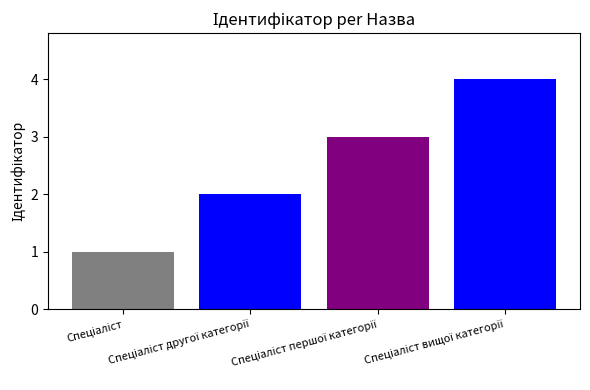

Count the number of categories in the chart.

4